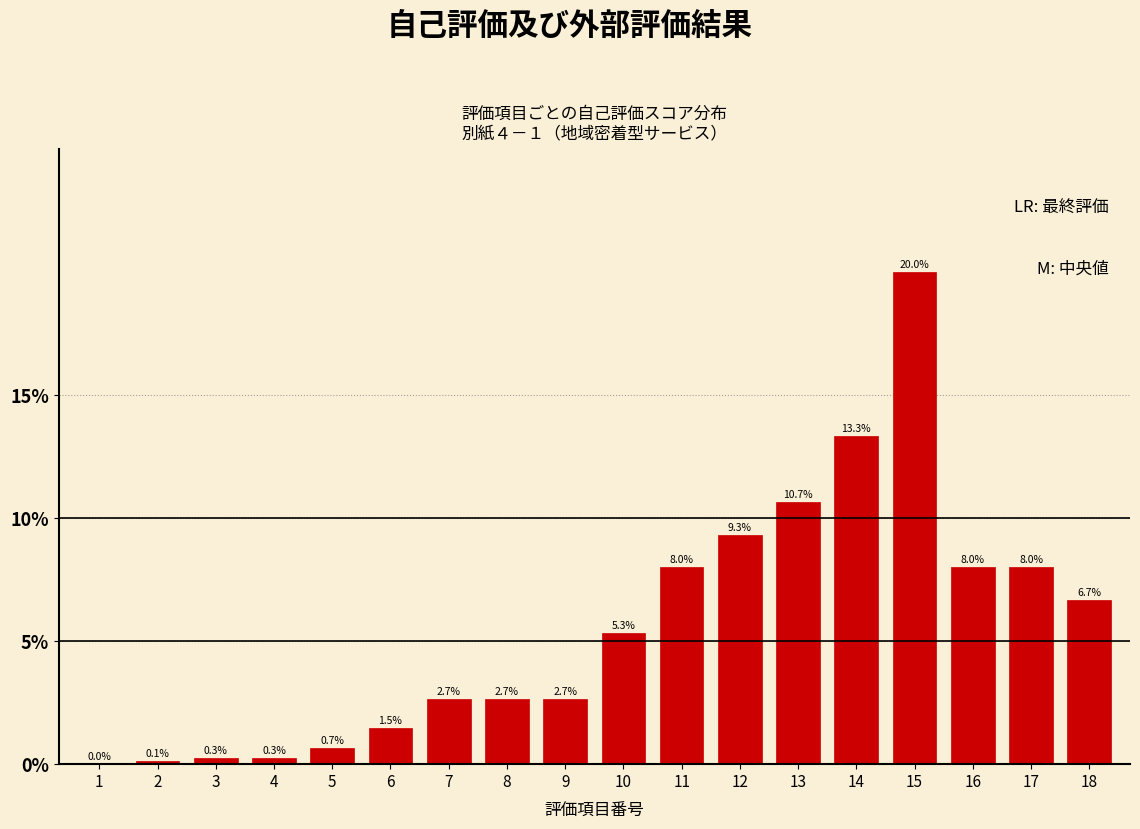

Reading right to left, what are all the values shown in this chart?

18=6.7	17=8.0	16=8.0	15=20.0	14=13.3	13=10.7	12=9.3	11=8.0	10=5.3	9=2.7	8=2.7	7=2.7	6=1.5	5=0.7	4=0.3	3=0.3	2=0.1	1=0.0